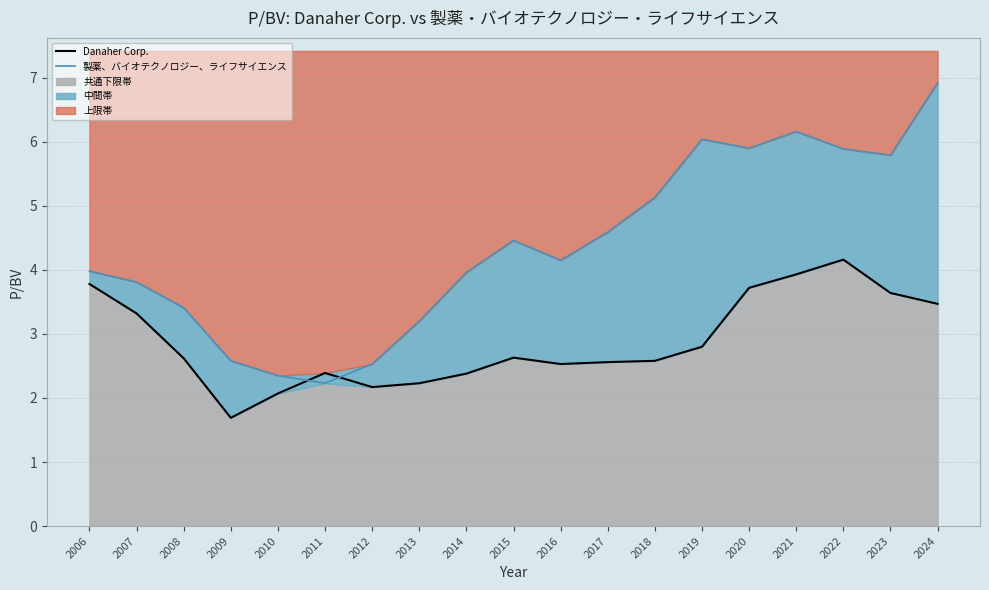

Does the chart display data point markers on the line(s)?

No